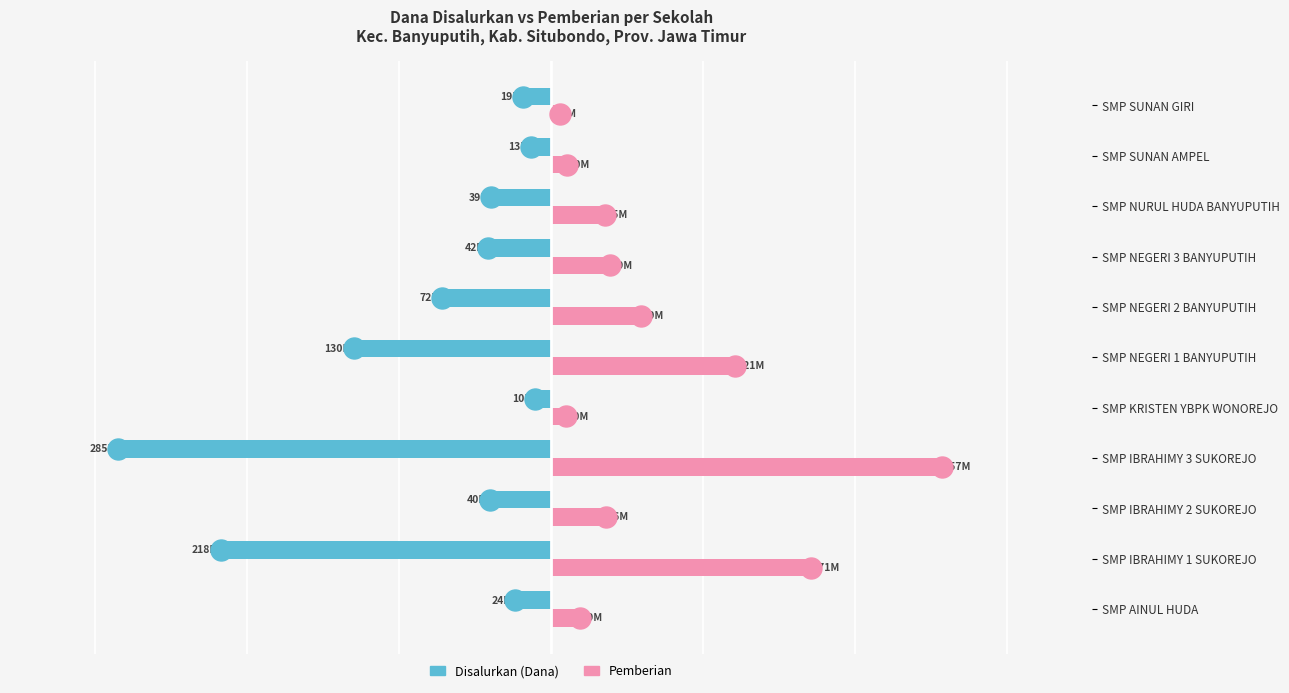

What are all the series names shown in the legend?

Disalurkan (Dana), Pemberian